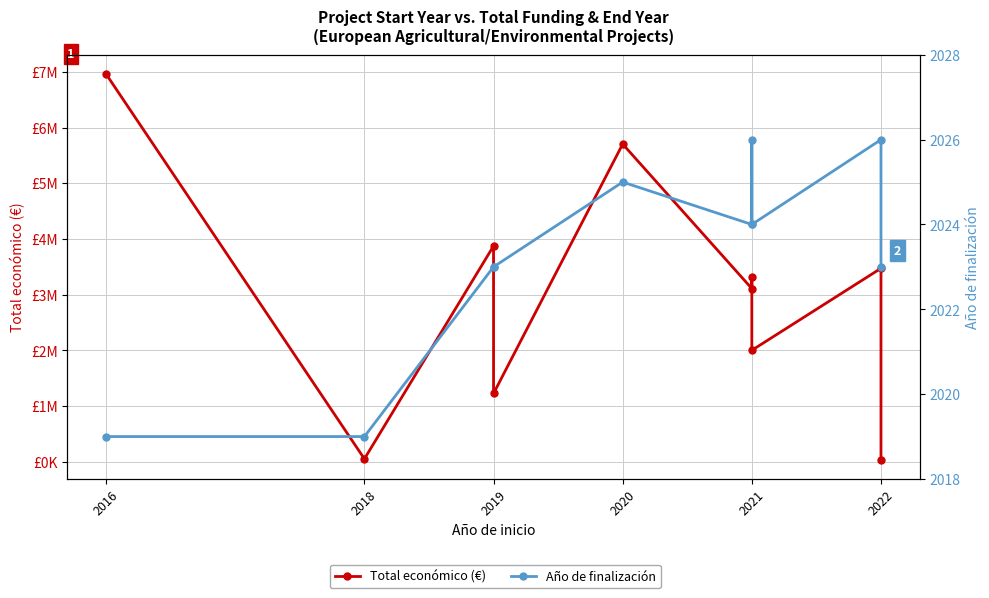

What is the highest value of the Total económico (€) series?

6960293